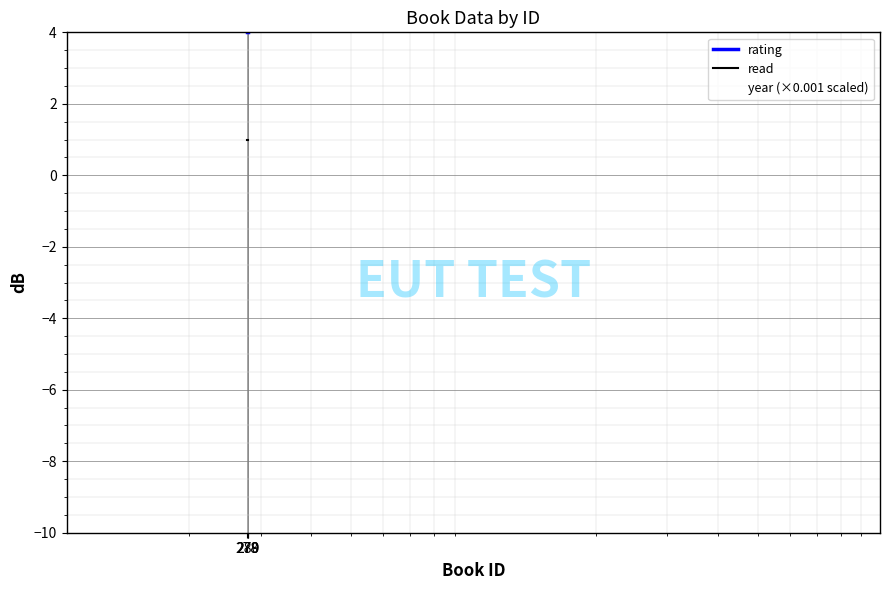

How many lines are shown in the chart?

3